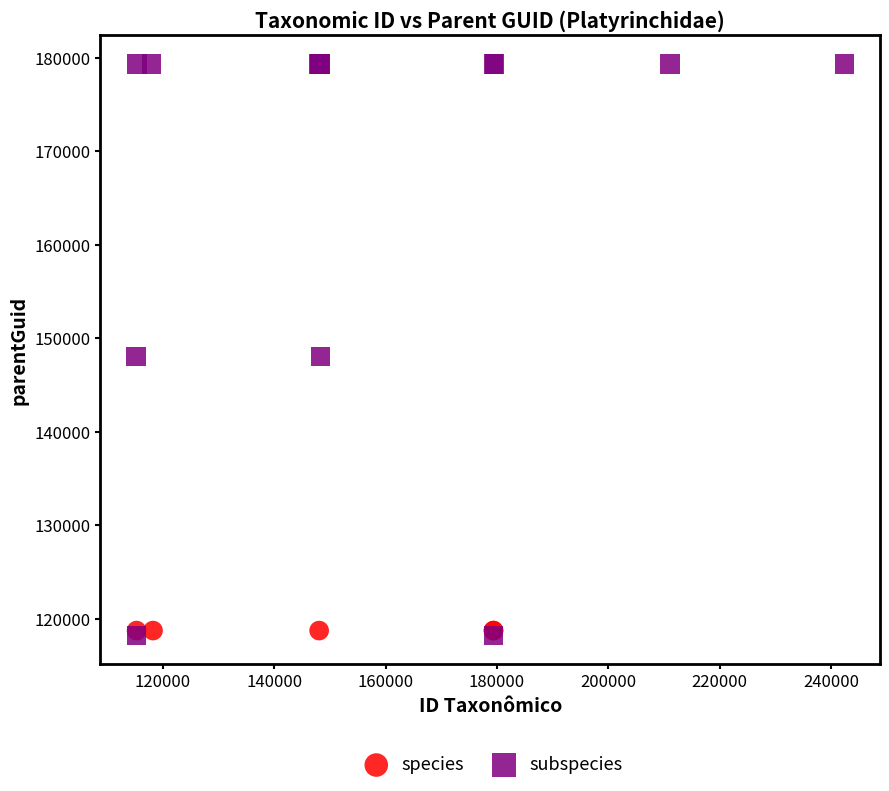

Which series contains the highest Y value?

subspecies